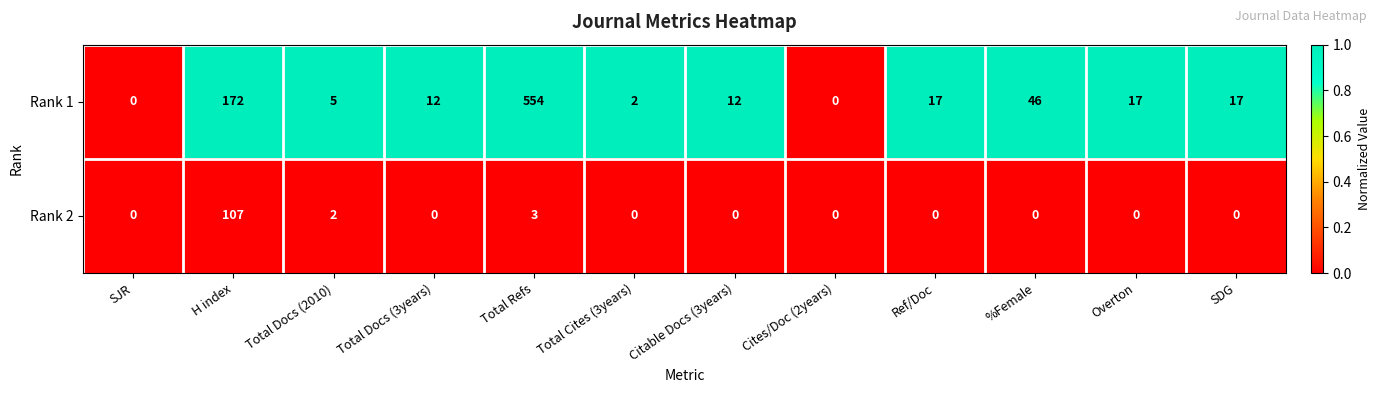

At which label does Rank 1 first exceed 17?

H index